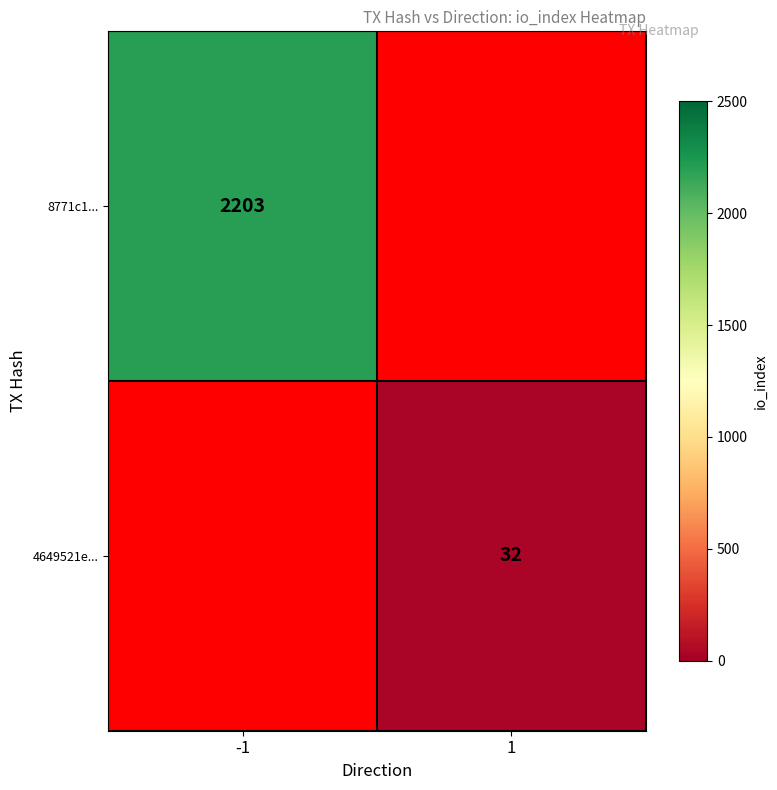

Is it true that 8771c1... equals 2203 at -1?

True